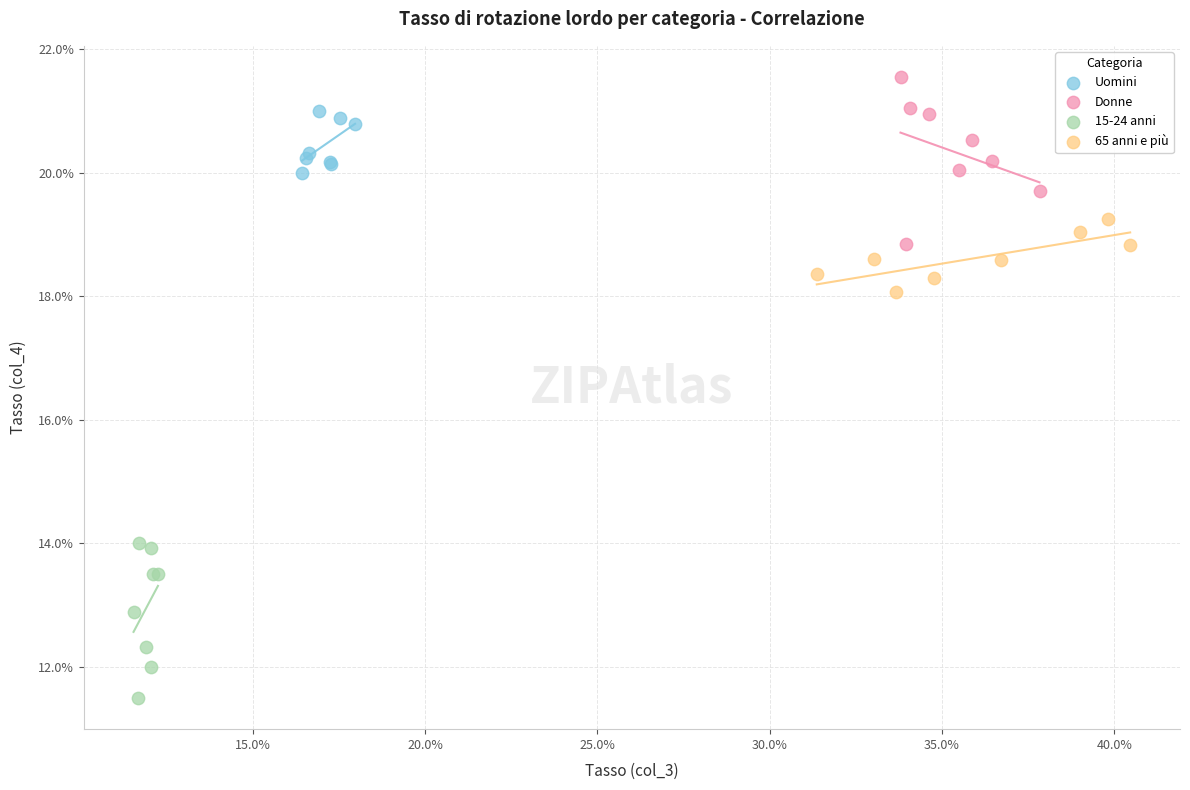

Which series contains the highest Y value?

Donne